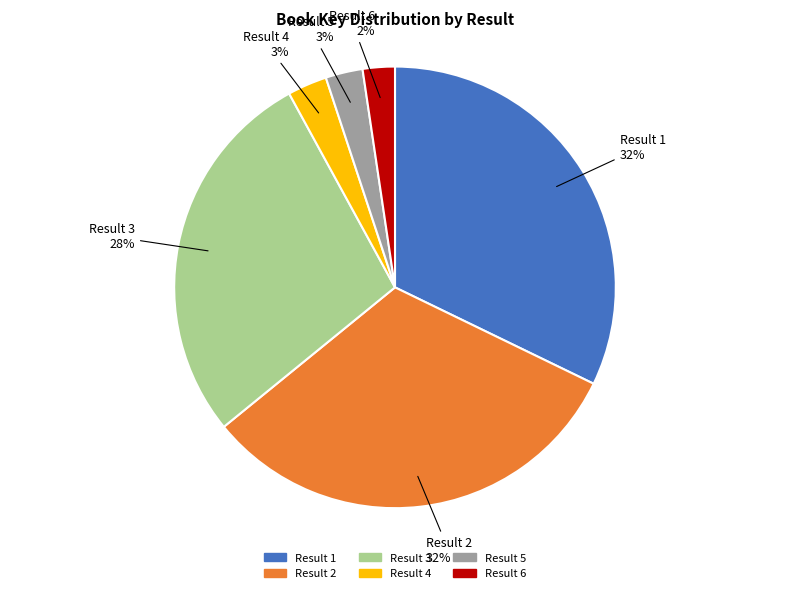

To the nearest percent, what is the difference between the largest and smallest slice percentages?

30%